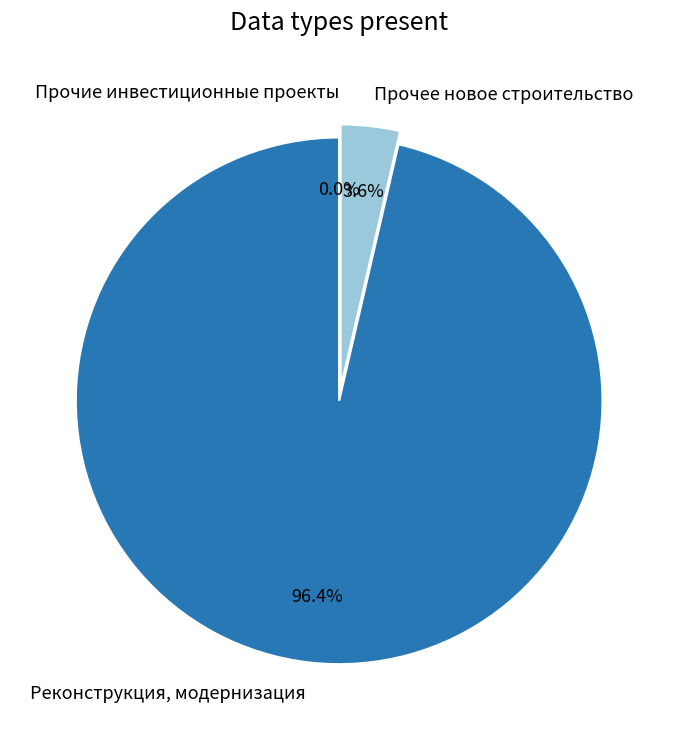

Do Прочее новое строительство and Прочие инвестиционные проекты together represent more than half of the pie?

No